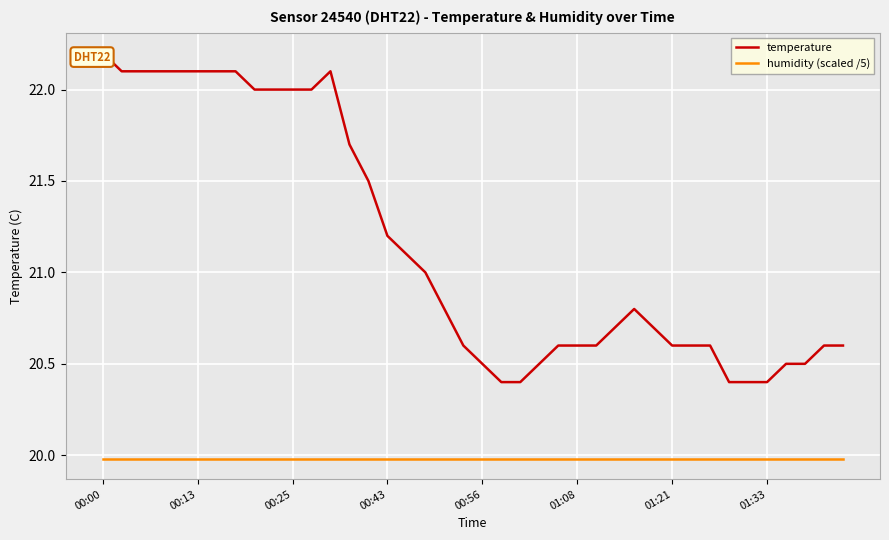

At 00:56, list the series in order from smallest to largest.

humidity (scaled /5), temperature